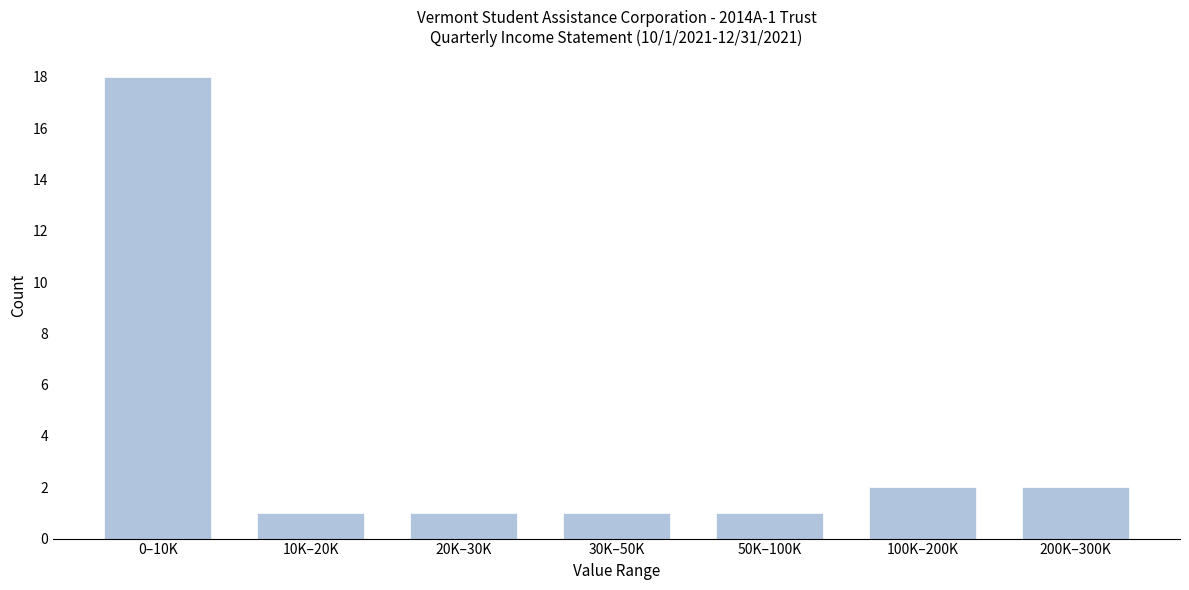

Reading left to right, list all the values displayed in this chart.

0–10K=18	10K–20K=1	20K–30K=1	30K–50K=1	50K–100K=1	100K–200K=2	200K–300K=2